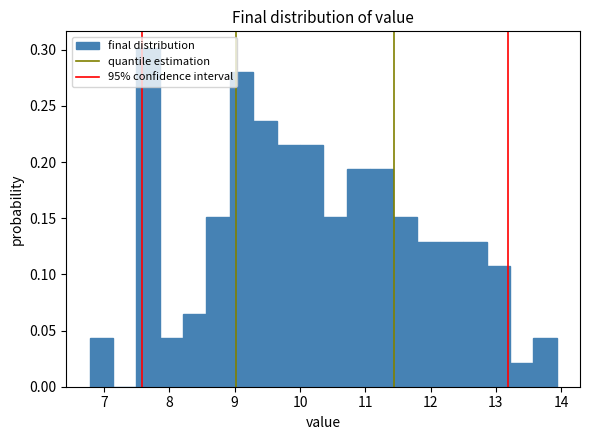

Read against the x-axis, roughly where is the centre of the tallest bar?

7.7